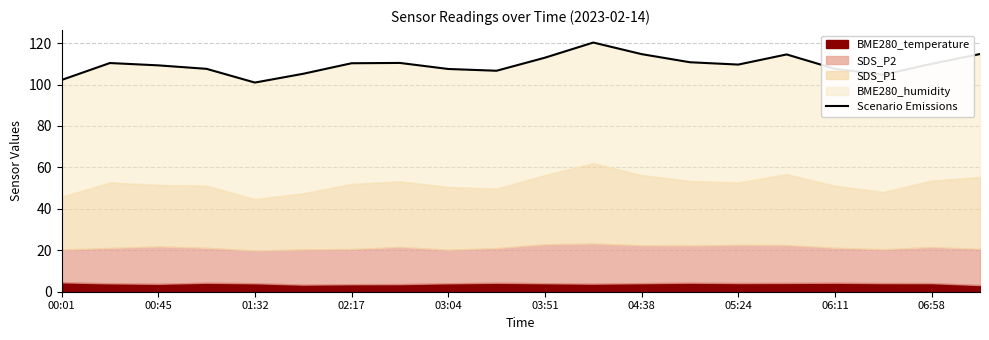

What is the ratio of the value at 06:58 to the value at 02:17?

1.0